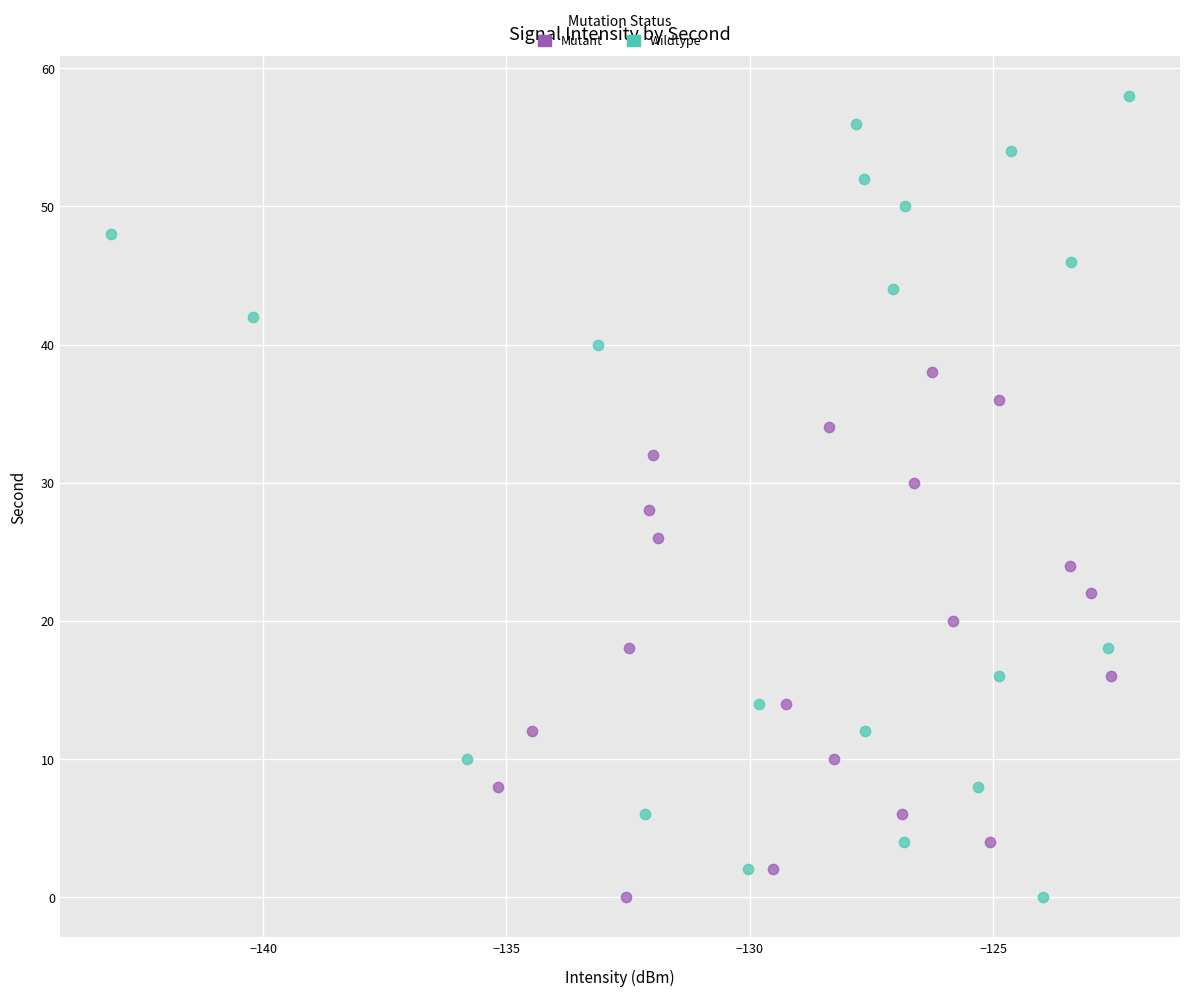

Which series has the largest Y range (max minus min)?

Wildtype